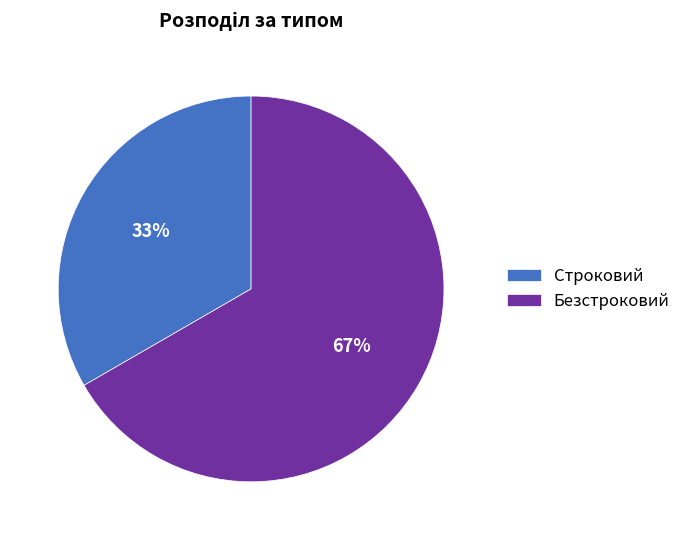

Is there a majority slice in this chart?

Yes